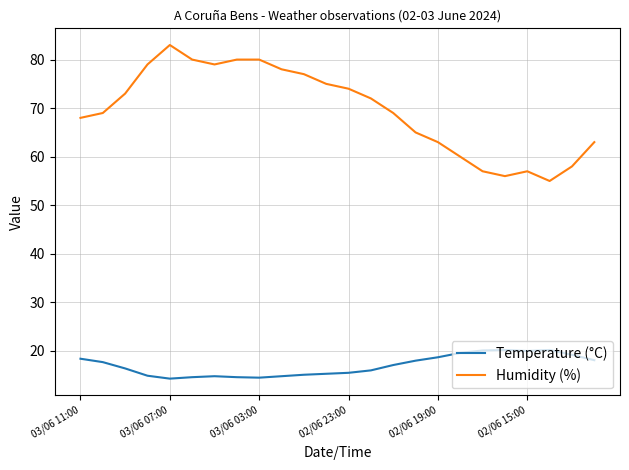

Rank the series by their average value, from highest to lowest.

Humidity (%), Temperature (°C)